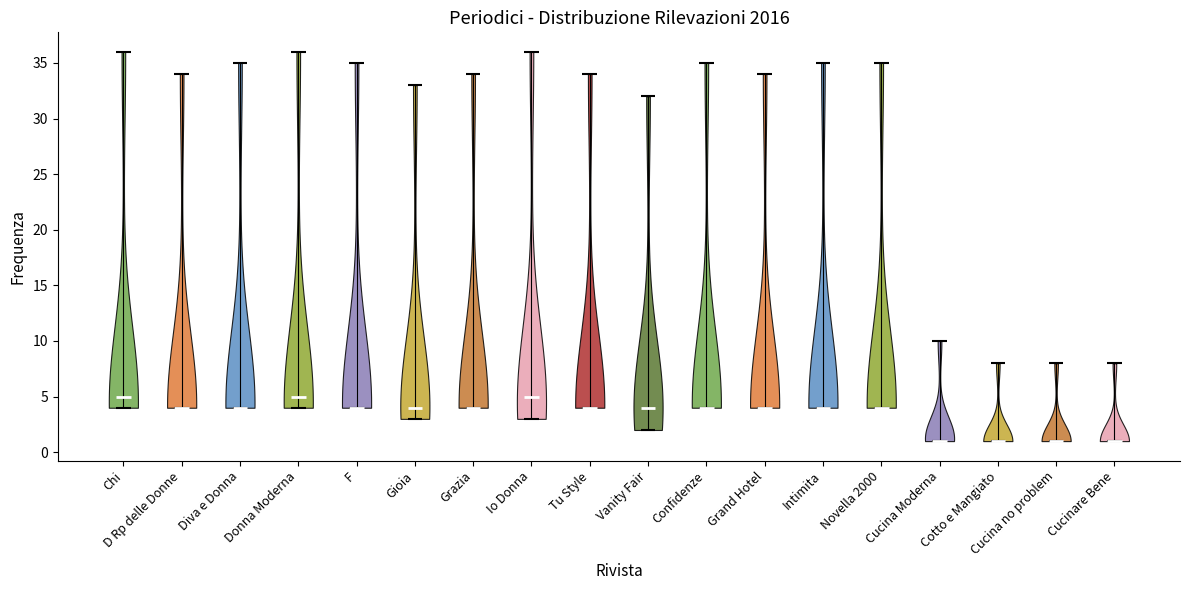

Where does the median line of the violin for Io Donna sit on the y-axis? The values are not printed on the chart, so give them approximately, as read against the axis.

5